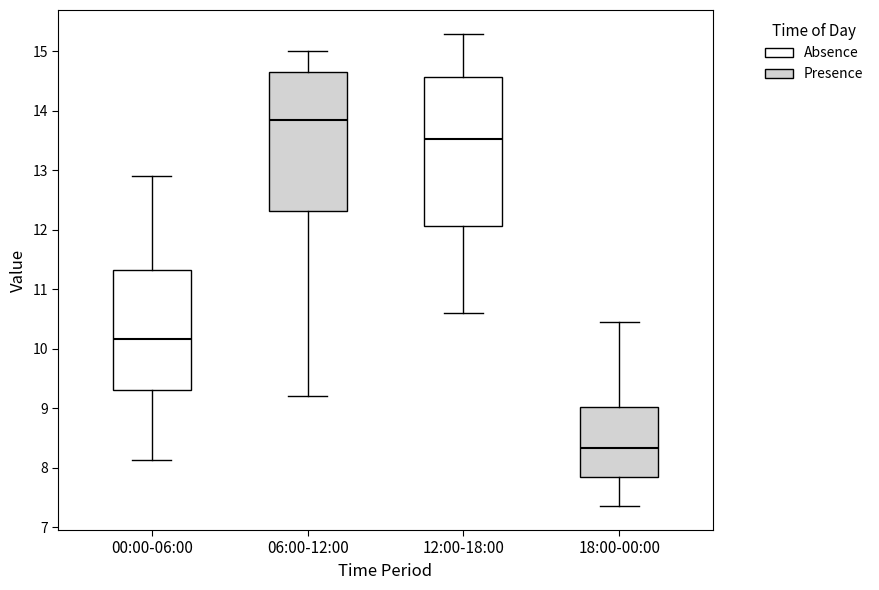

Reading left to right, transcribe this box plot: for each box, give where its median line is, the range the box spans, and where its two whiskers end, as read against the y-axis. The values are not printed on the chart, so give them approximately, as read against the axis.

00:00-06:00: median 10.2, box 9.3 to 11.3, whiskers 8.1 to 12.9
06:00-12:00: median 13.9, box 12.3 to 14.7, whiskers 9.2 to 15.0
12:00-18:00: median 13.5, box 12.1 to 14.6, whiskers 10.6 to 15.3
18:00-00:00: median 8.3, box 7.8 to 9.0, whiskers 7.4 to 10.5